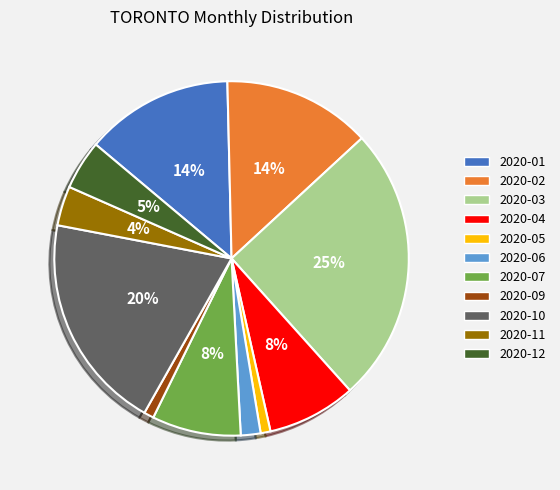

Is there any slice that represents more than half of the pie?

No